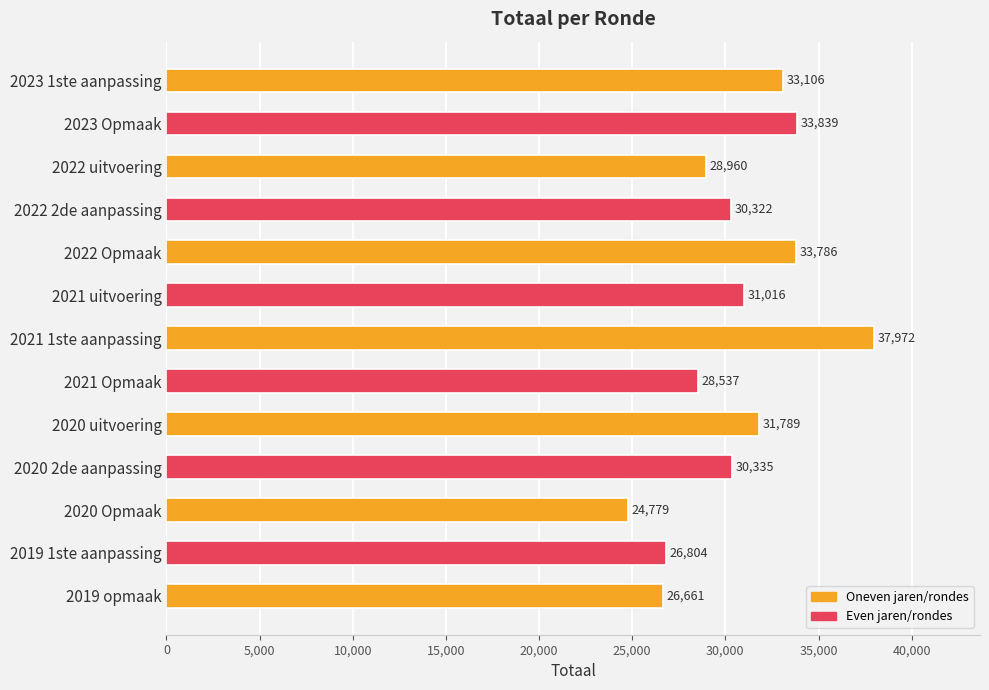

True or false: the data shows 43797 at 2022 uitvoering.

False